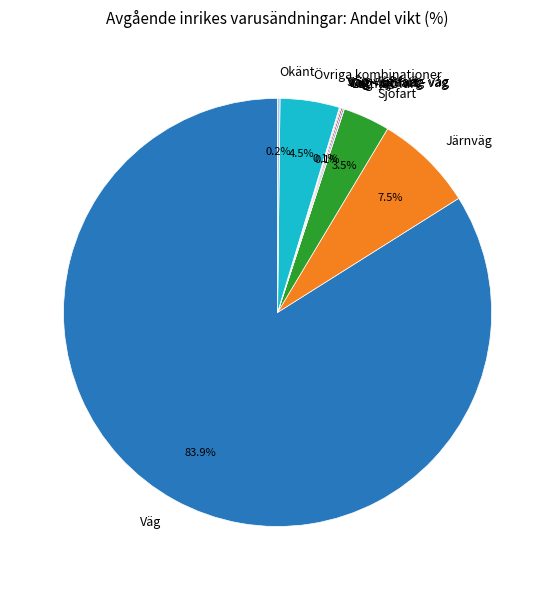

What portion of the pie excludes Sjöfart?

96.5%